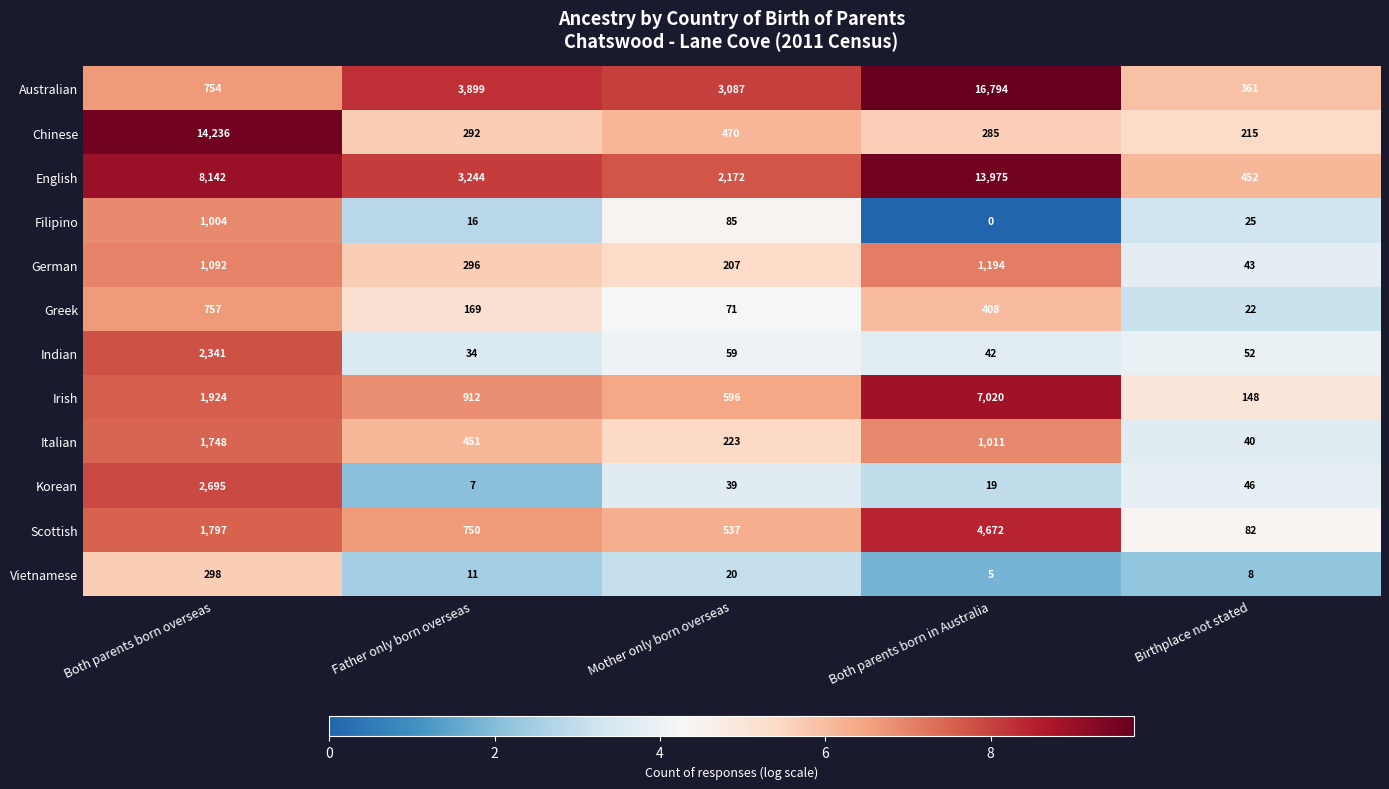

What is the total value across all series at Birthplace not stated?

1494